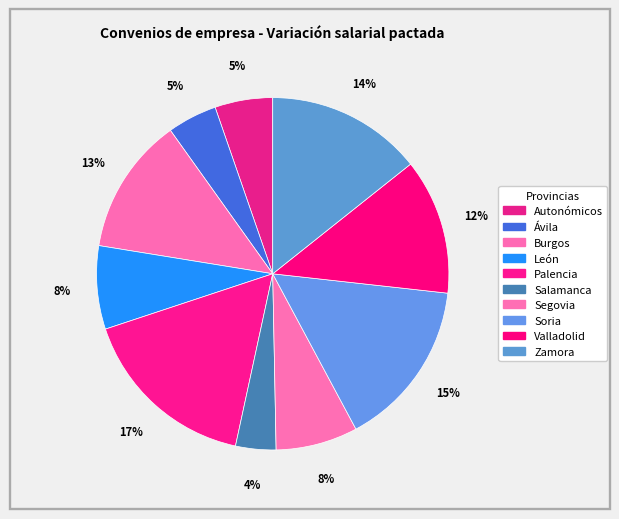

Between Autonómicos and Soria, which is larger?

Soria